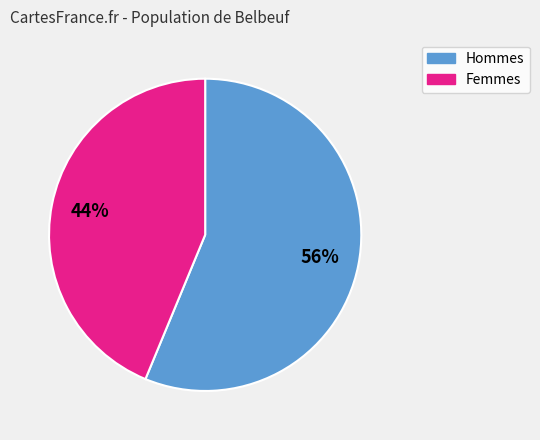

Is there a majority slice in this chart?

Yes